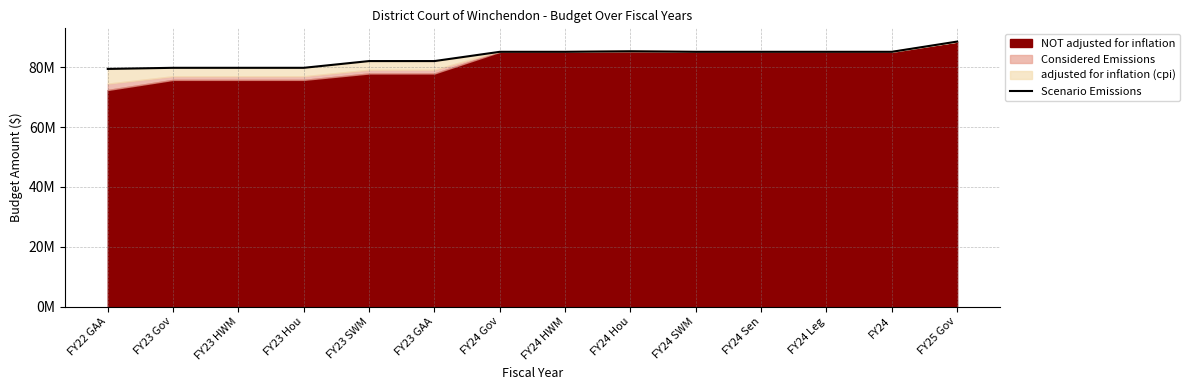

At which category does the chart reach its minimum across all series?

FY22 GAA